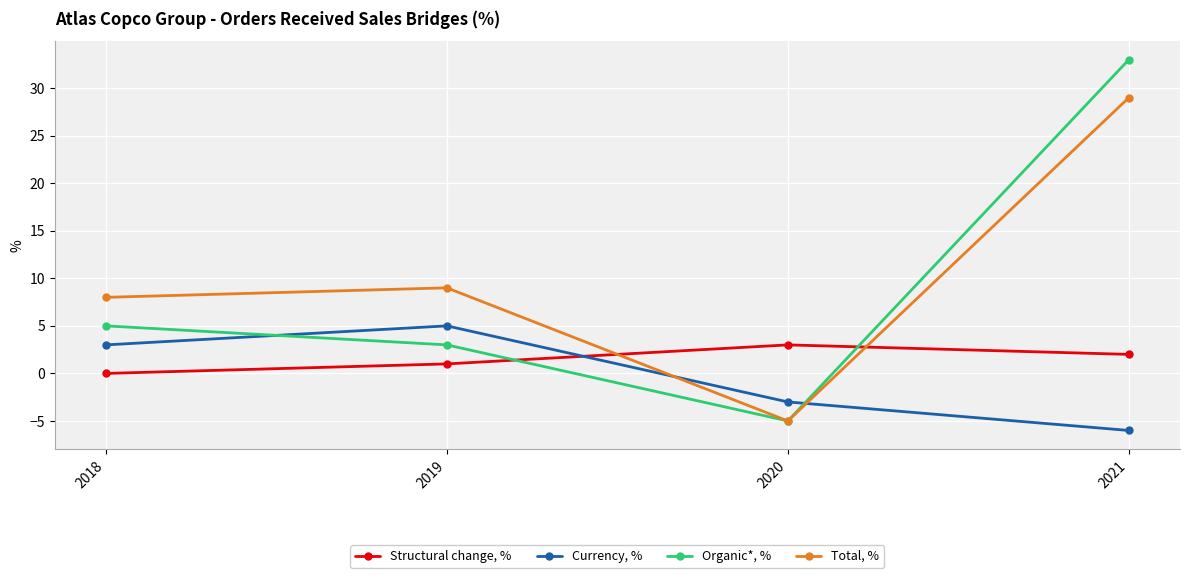

How many values in the Structural change, % series are below 2?

2